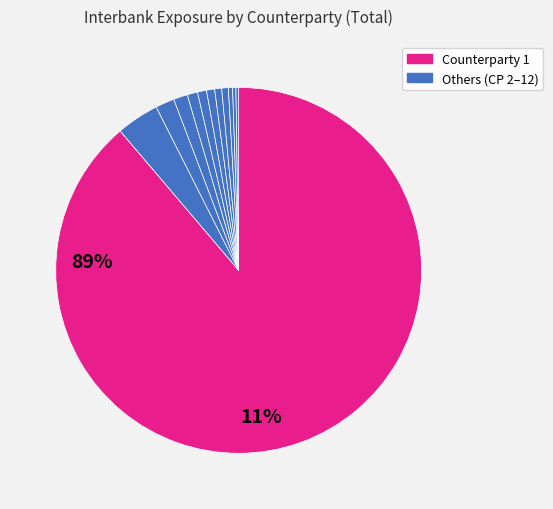

What is the majority slice?

Counterparty 1